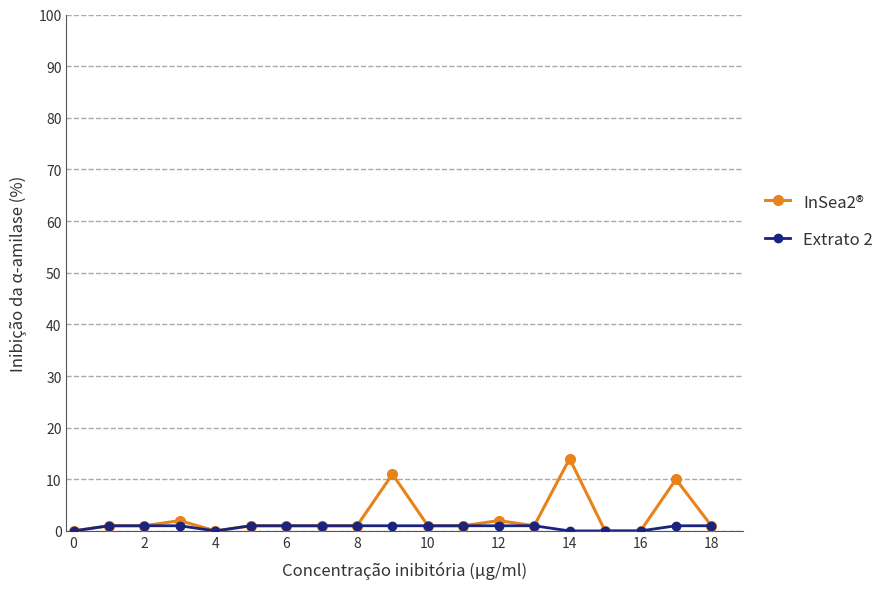

Rank the series by their maximum value, from lowest to highest.

Extrato 2, InSea2®